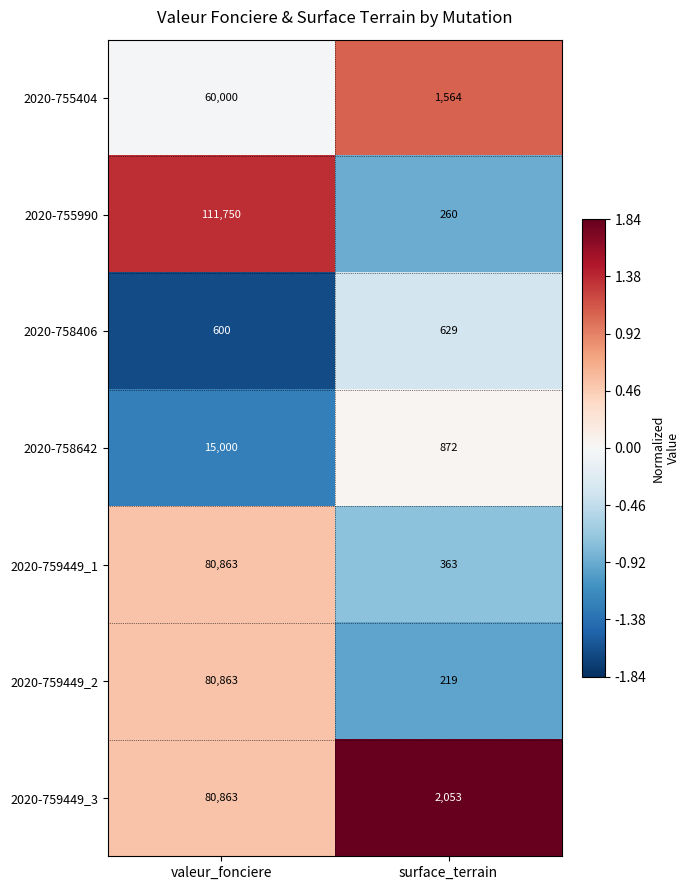

Rank the categories by 2020-758406 value from highest to lowest.

surface_terrain, valeur_fonciere